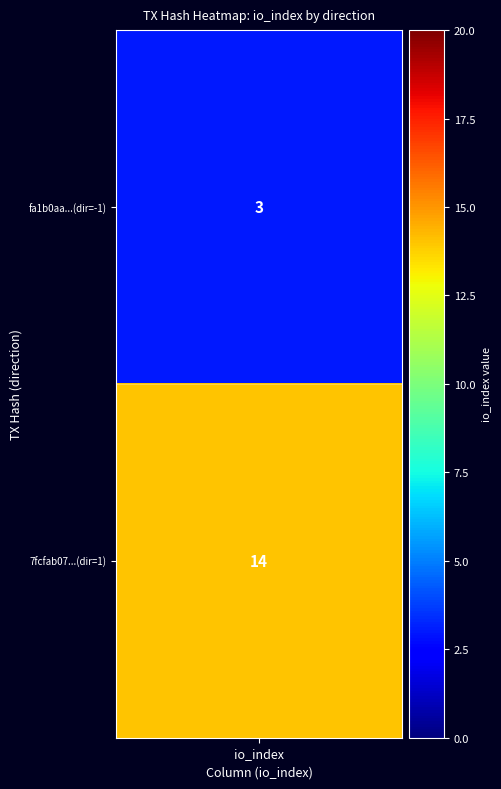

At which category is the sum across all series the highest?

io_index